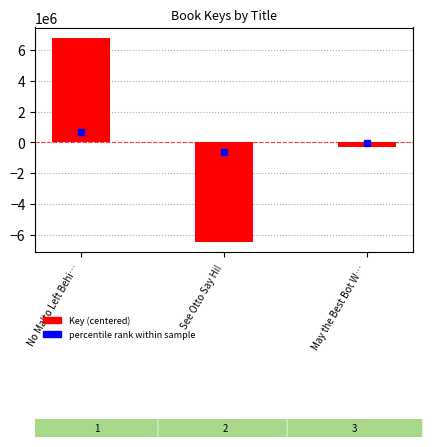

Reading right to left, transcribe all the data shown in this chart.

-305639.7	-6496099.7	6801739.3